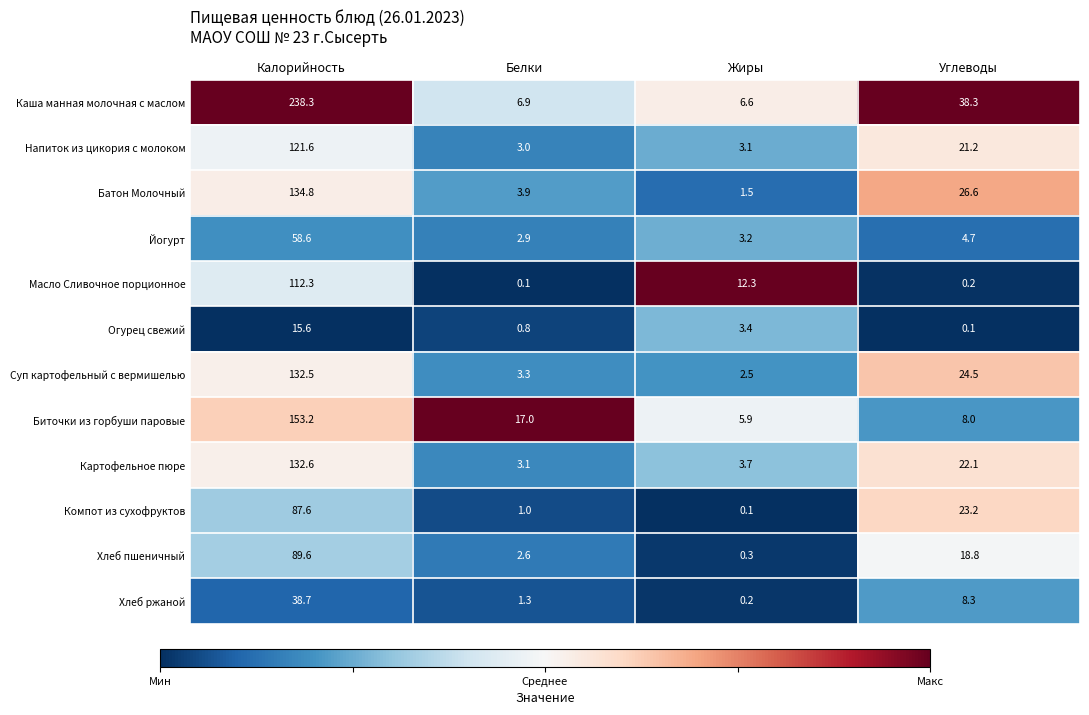

Which series has the largest total across all categories?

Каша манная молочная с маслом